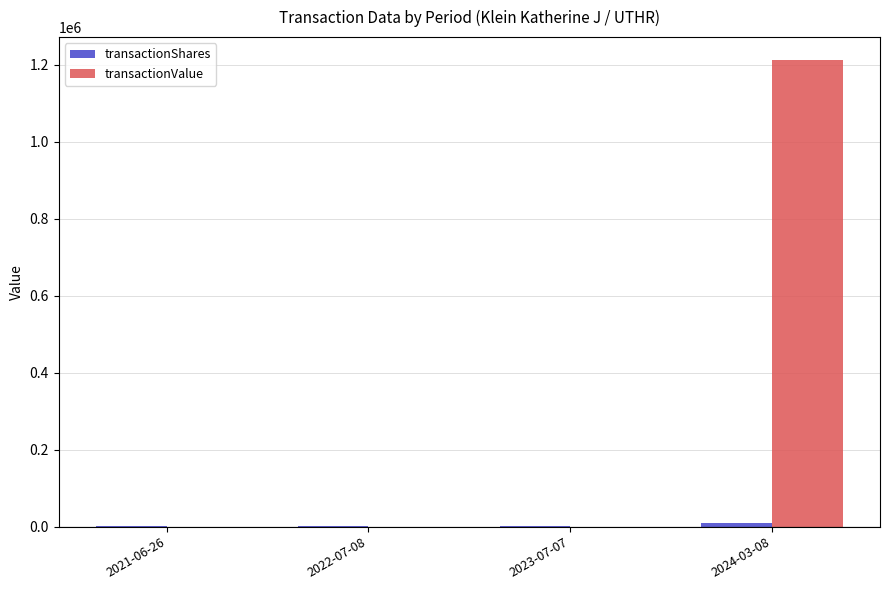

Between 2021-06-26 and 2024-03-08, which series saw the biggest shift?

transactionValue